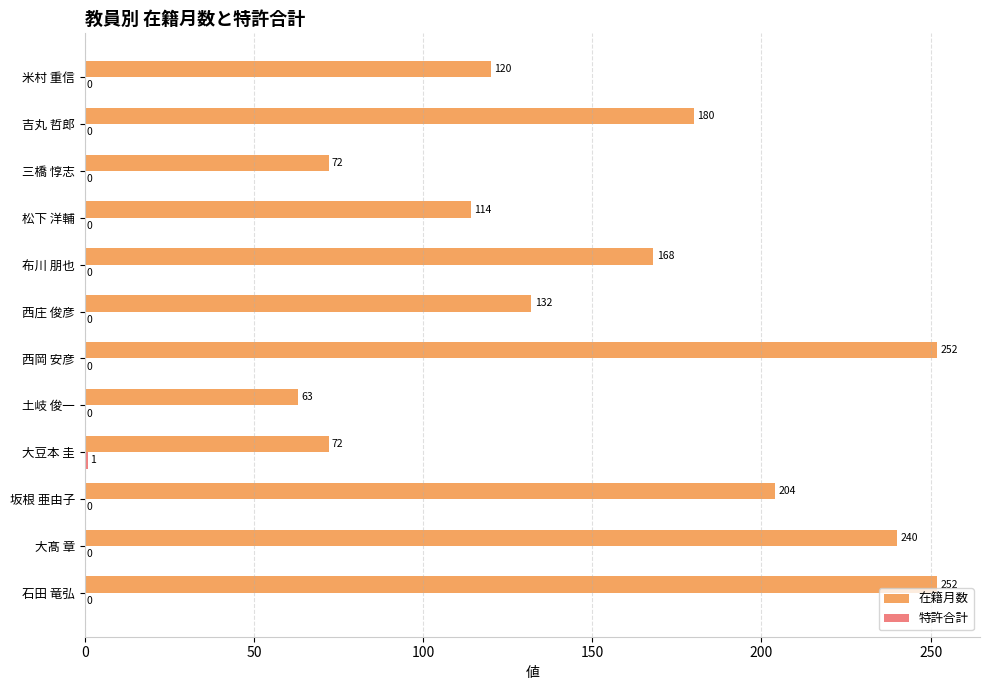

Which series changed the most between 西庄 俊彦 and 三橋 惇志?

在籍月数